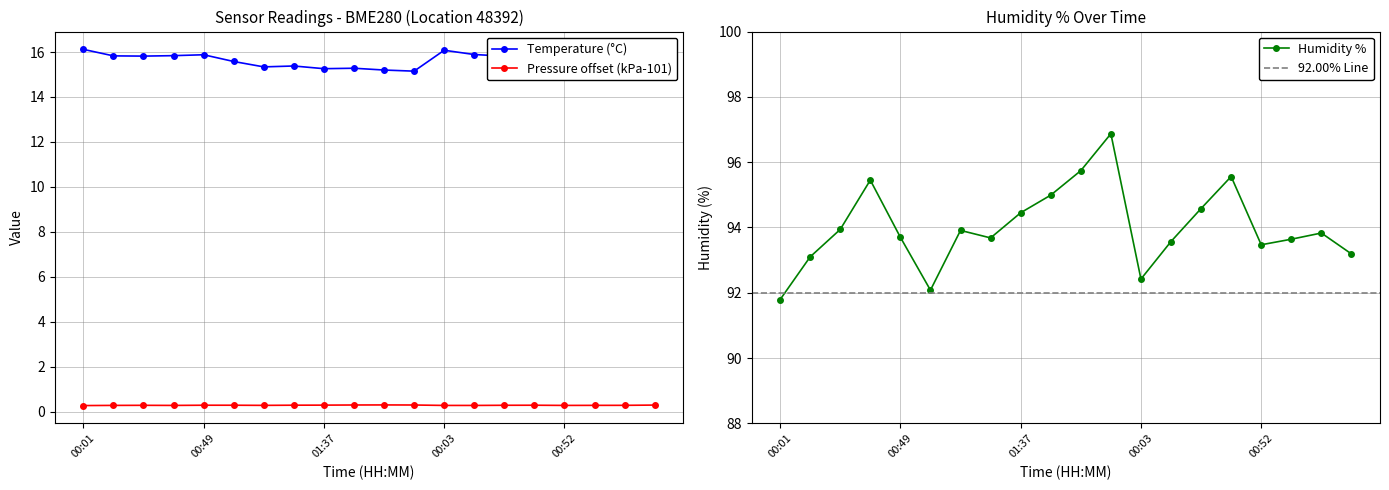

The value of Humidity at 00:13 is 46.1. True or false?

False